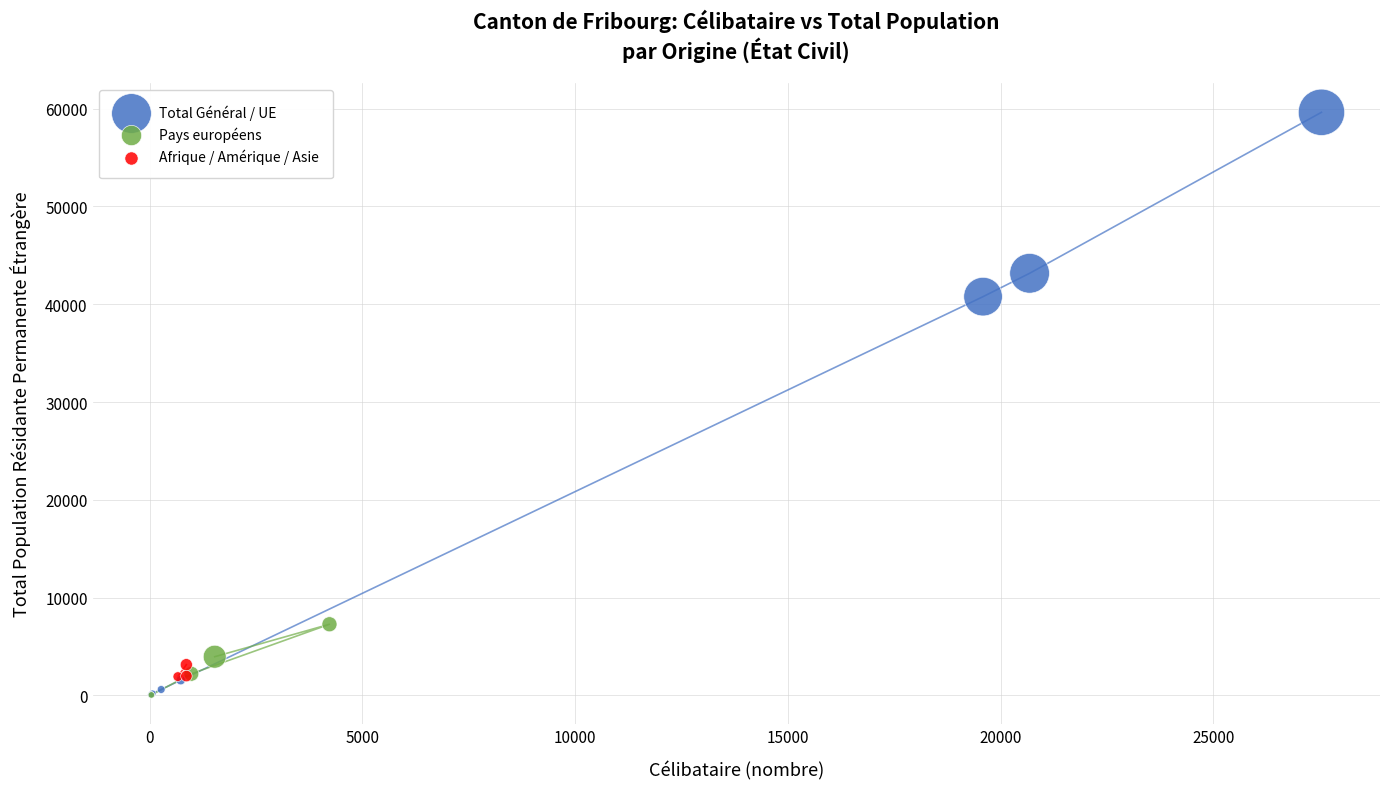

What are all the series names shown in the legend?

Total Général / UE, Pays européens, Afrique / Amérique / Asie